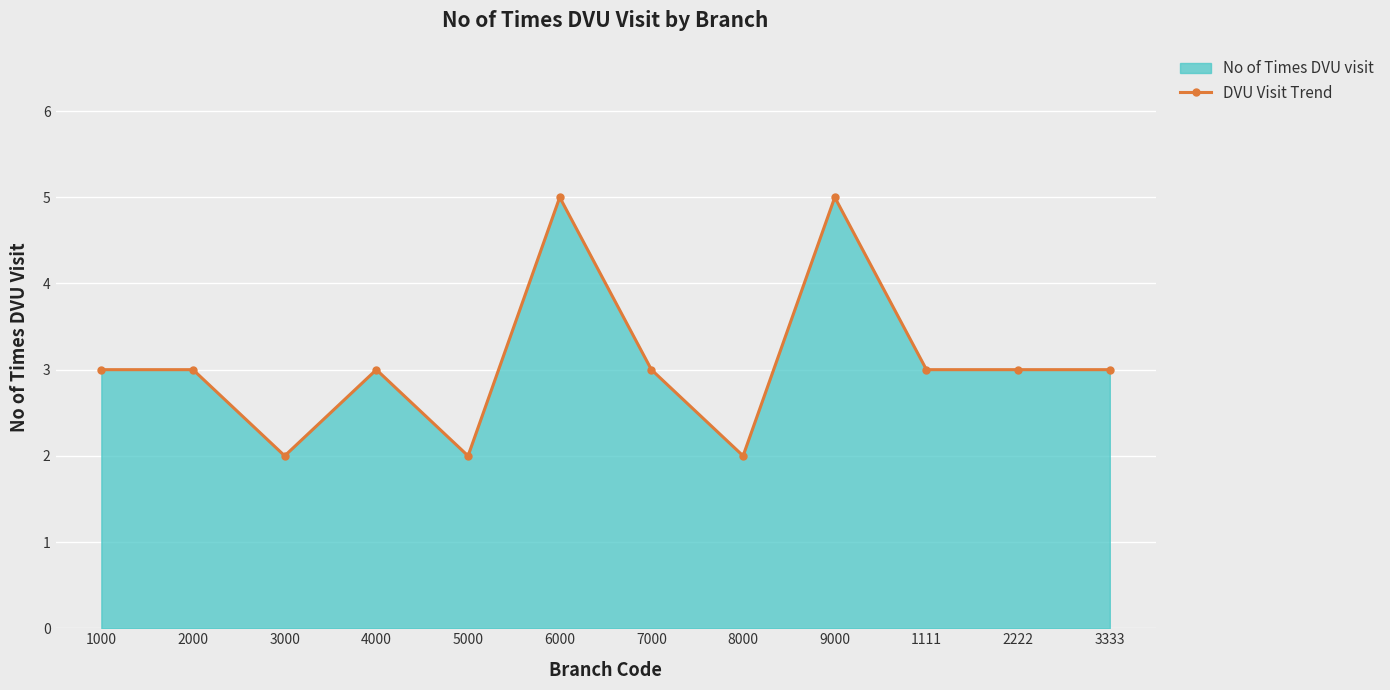

How many values are below 3?

3